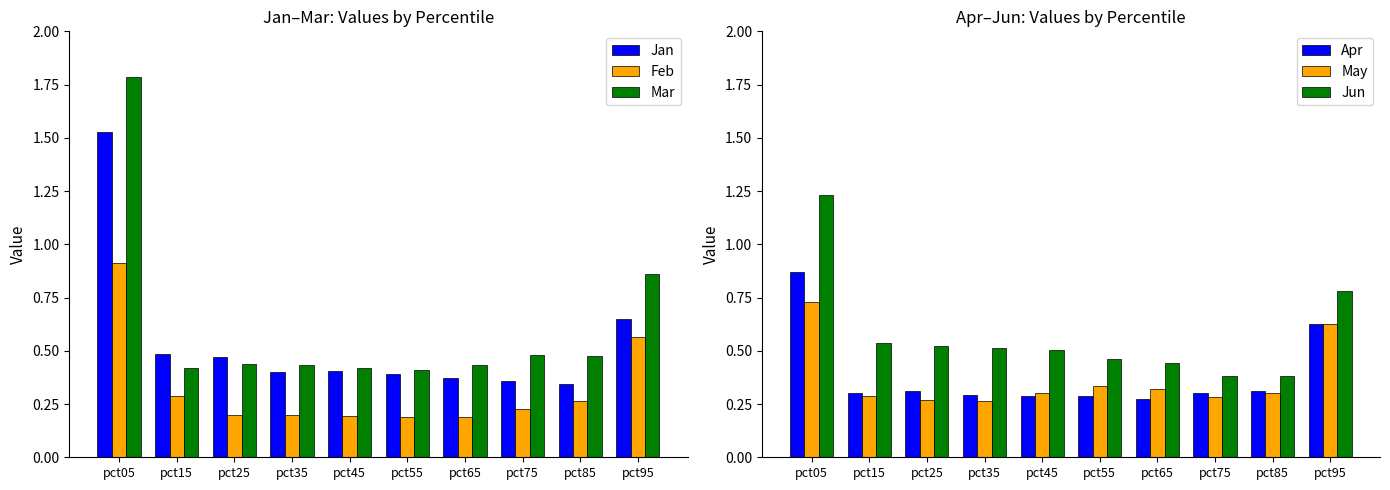

Reading right to left, list all the values displayed in this chart.

Jan: 0.6	0.3	0.4	0.4	0.4	0.4	0.4	0.5	0.5	1.5
Feb: 0.6	0.3	0.2	0.2	0.2	0.2	0.2	0.2	0.3	0.9
Mar: 0.9	0.5	0.5	0.4	0.4	0.4	0.4	0.4	0.4	1.8
Apr: 0.6	0.3	0.3	0.3	0.3	0.3	0.3	0.3	0.3	0.9
May: 0.6	0.3	0.3	0.3	0.3	0.3	0.3	0.3	0.3	0.7
Jun: 0.8	0.4	0.4	0.4	0.5	0.5	0.5	0.5	0.5	1.2